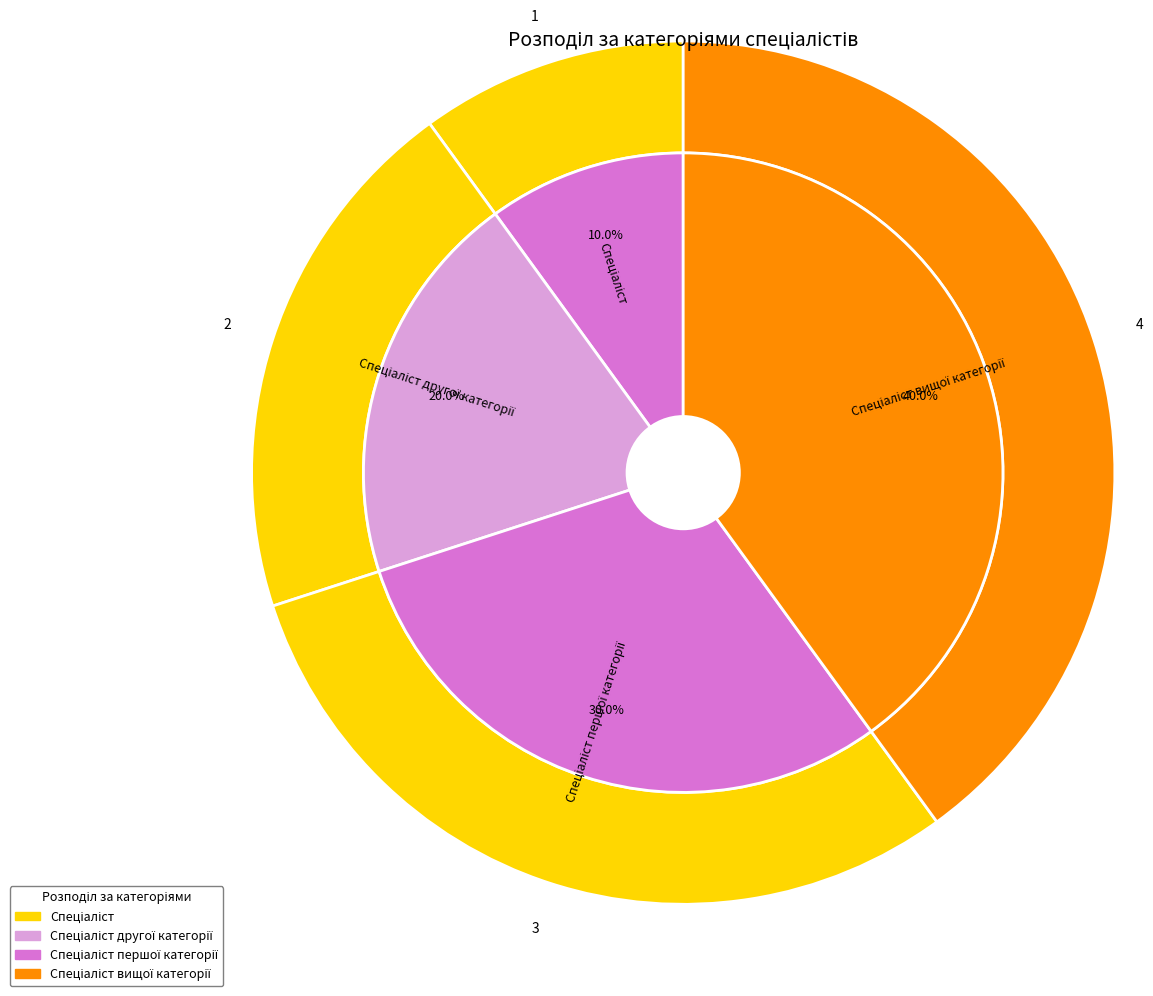

Is Спеціаліст другої категорії the majority of the pie?

No